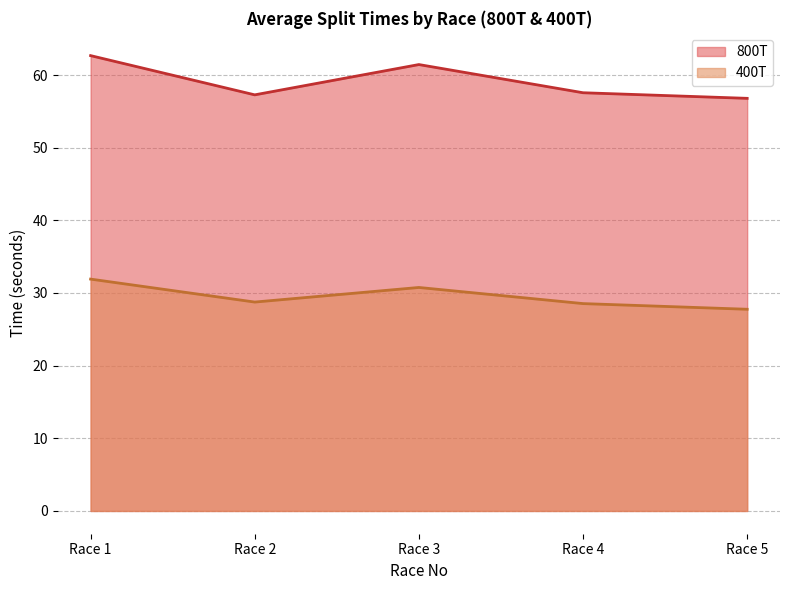

True or false: 800T and 400T intersect in this chart.

False